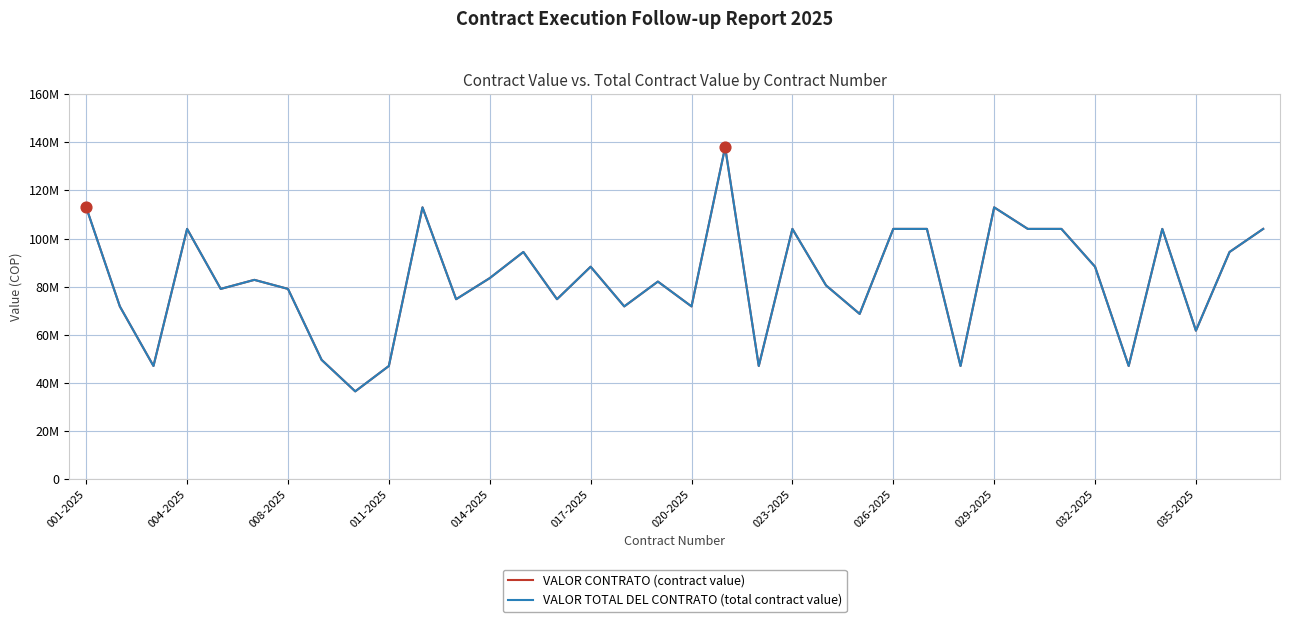

Does the chart have visible grid lines?

Yes